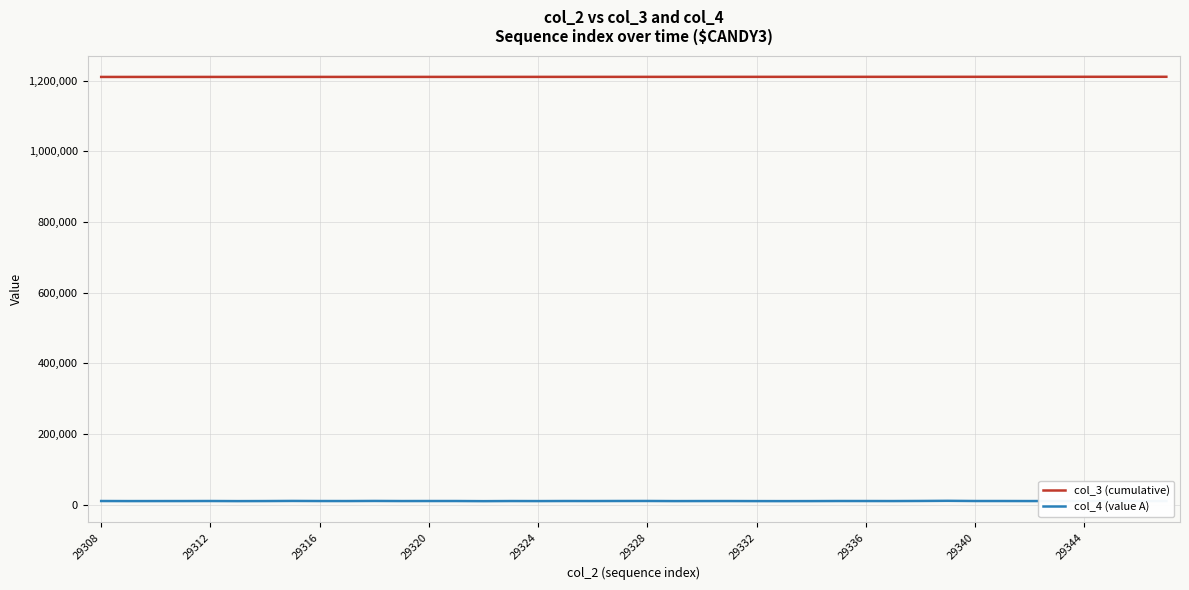

Which series has the largest total across all categories?

col_3 (cumulative)